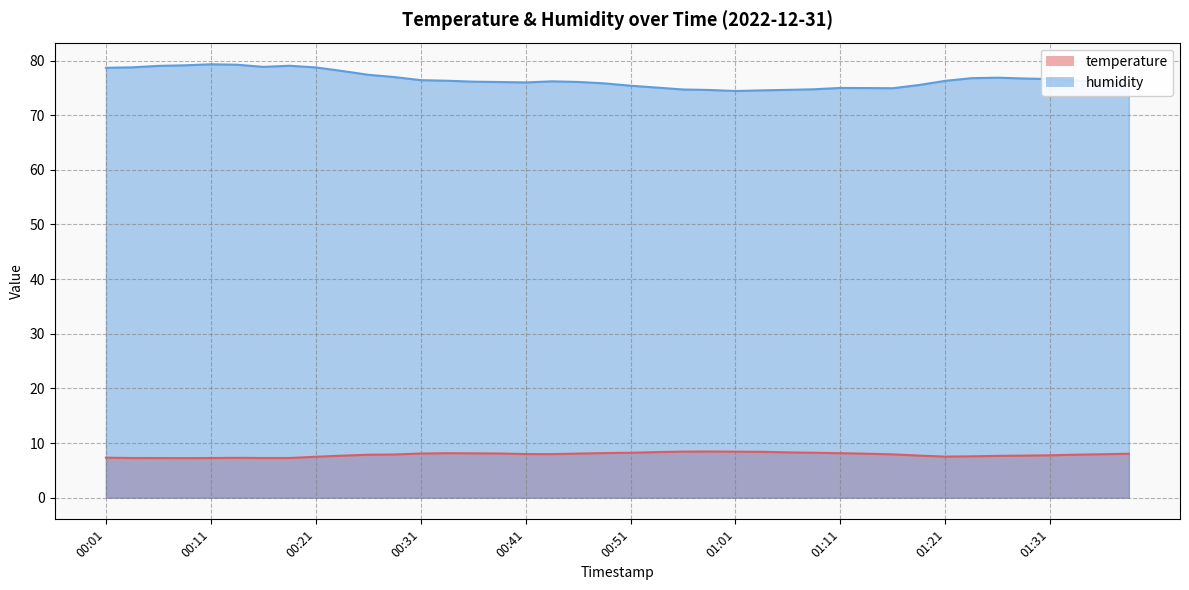

What is the spread (max minus min) of values at 00:03?

71.5